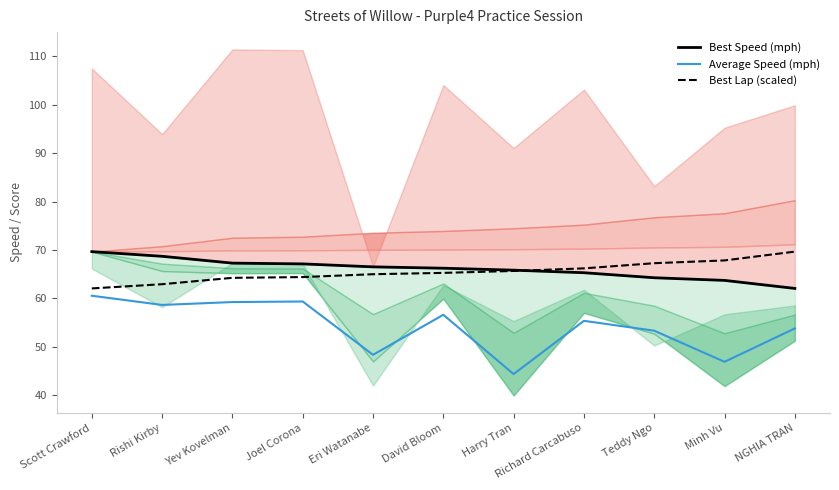

What is the difference between the maximum and minimum values in the Best Speed (mph) series?

7.6